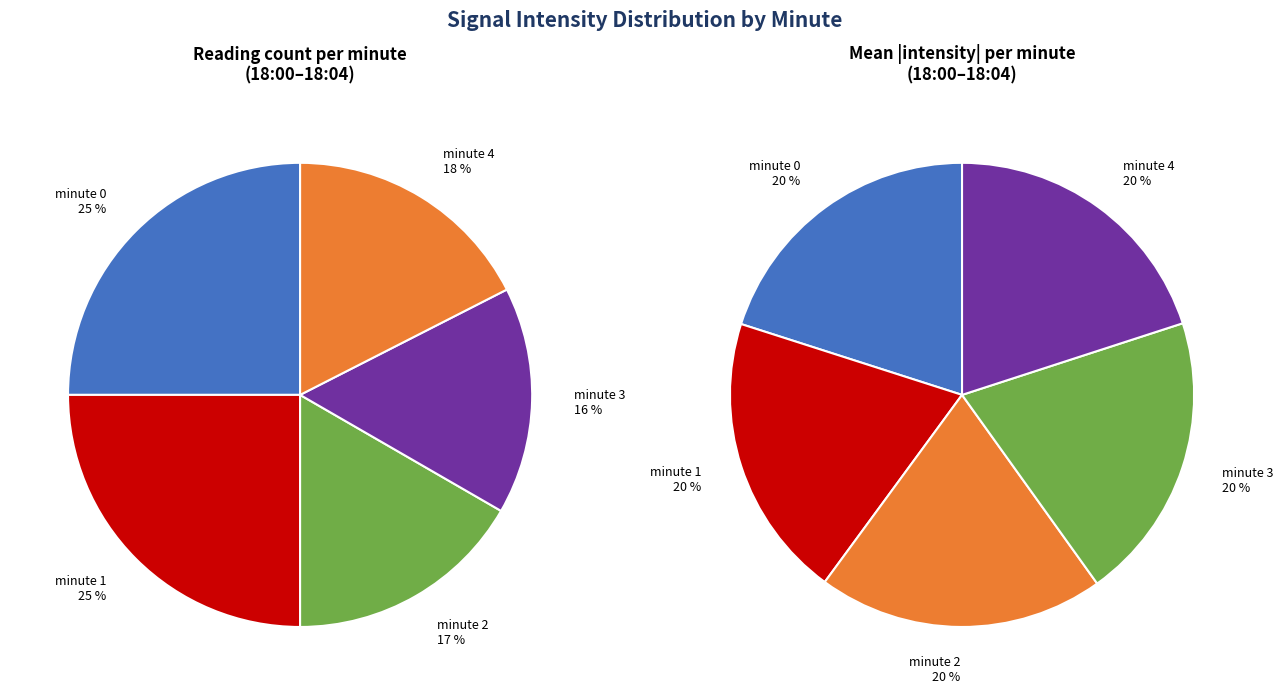

Which slice is the largest?

minute 0